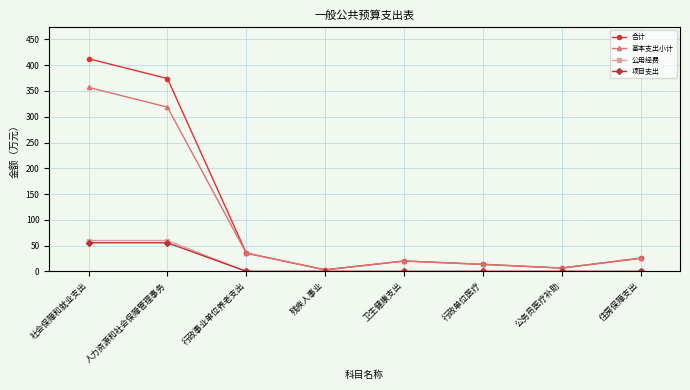

Does the chart display data point markers on the line(s)?

Yes